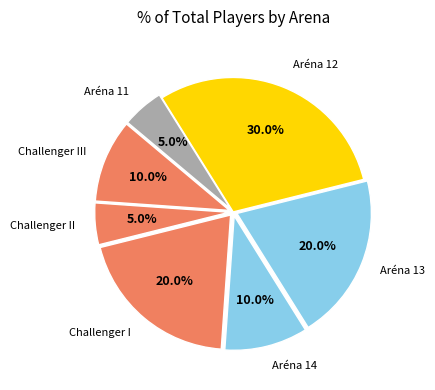

Is there any slice that represents more than half of the pie?

No